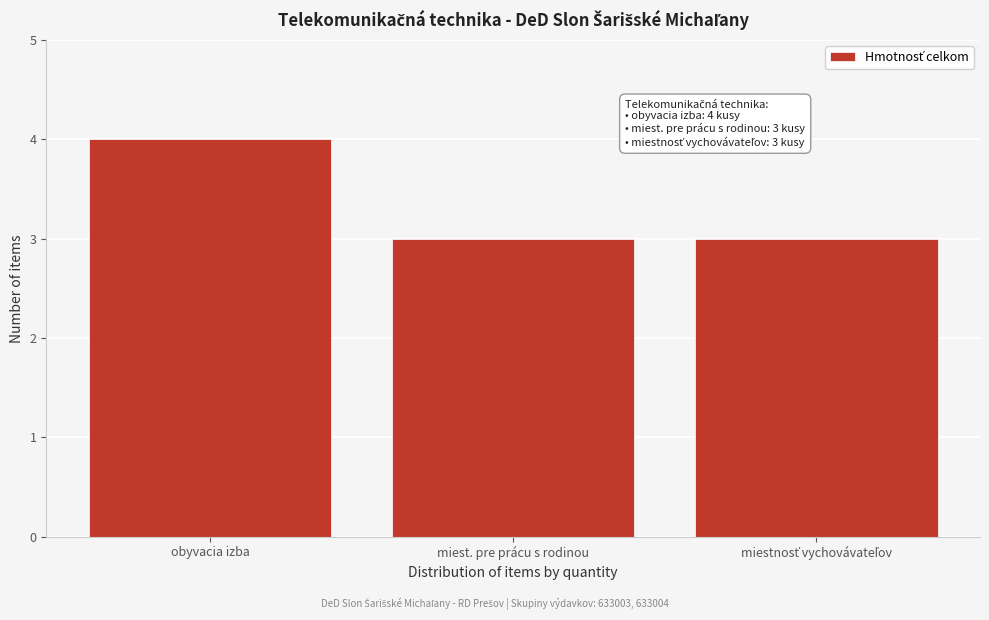

Reading right to left, what are all the values shown in this chart?

3	3	4